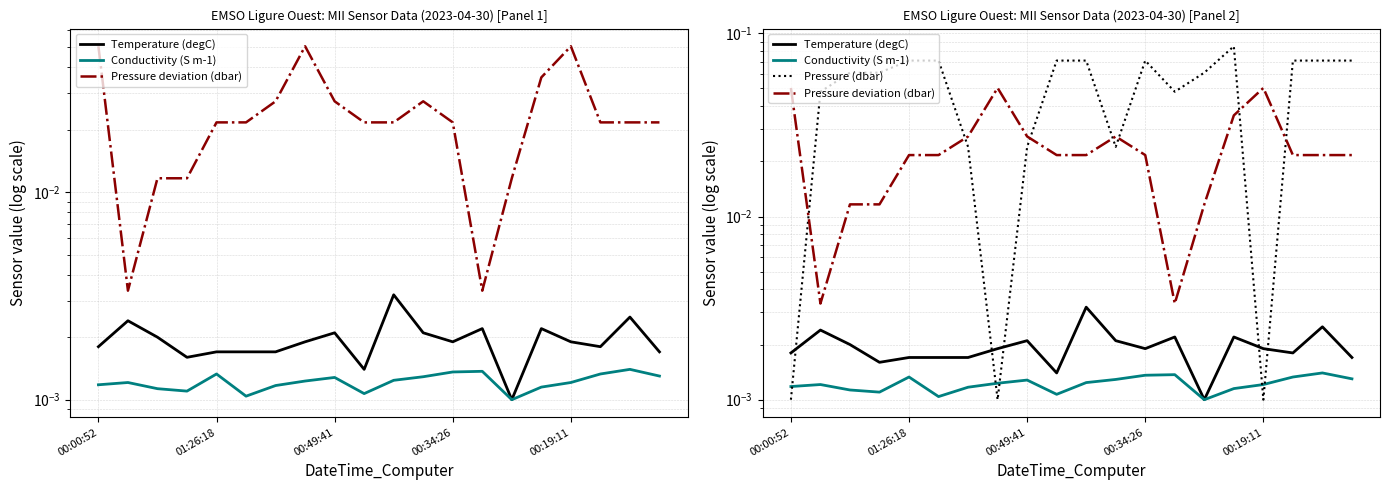

How many categories are shown in the chart?

20